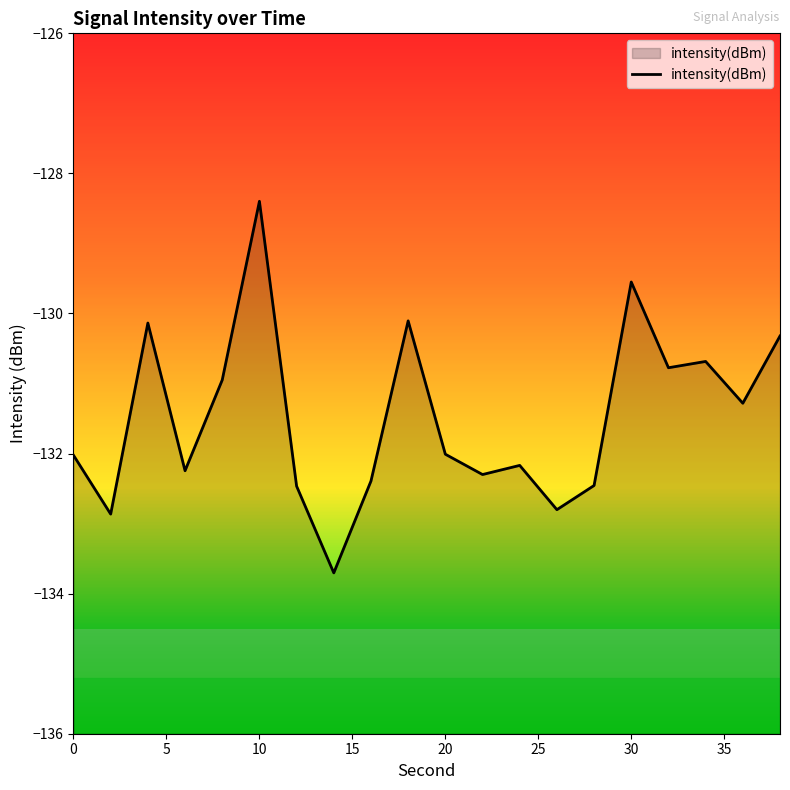

The chart shows a value of -217.0 at 0. True or false?

False